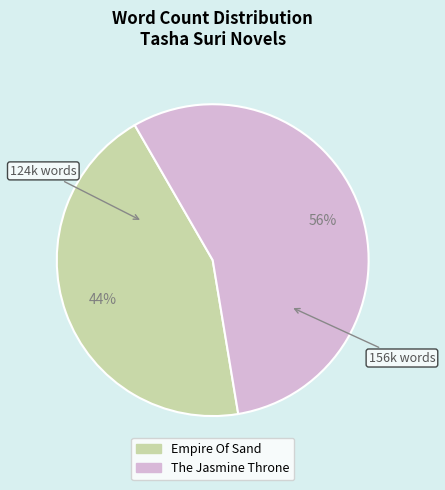

To the nearest percent, what is the combined percentage of Empire Of Sand and The Jasmine Throne?

100%